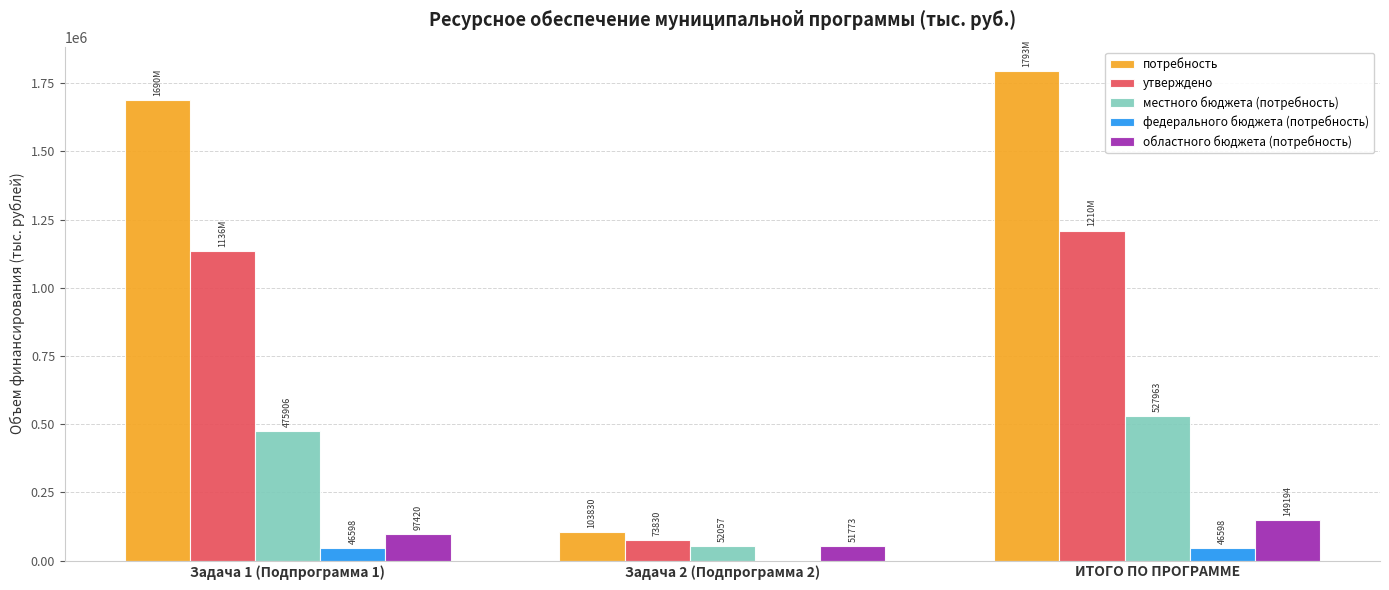

What value does the потребность series have at ИТОГО ПО ПРОГРАММЕ?

1793351.6